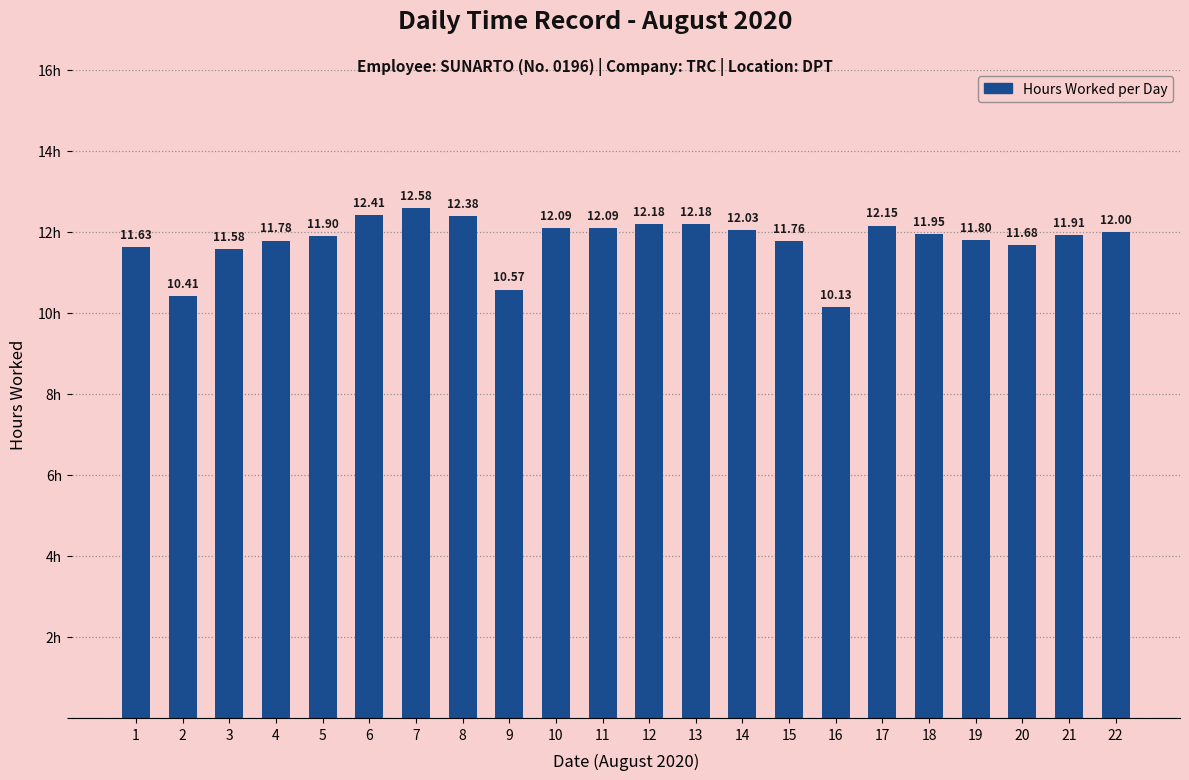

What is the minimum value shown in the chart?

10.1